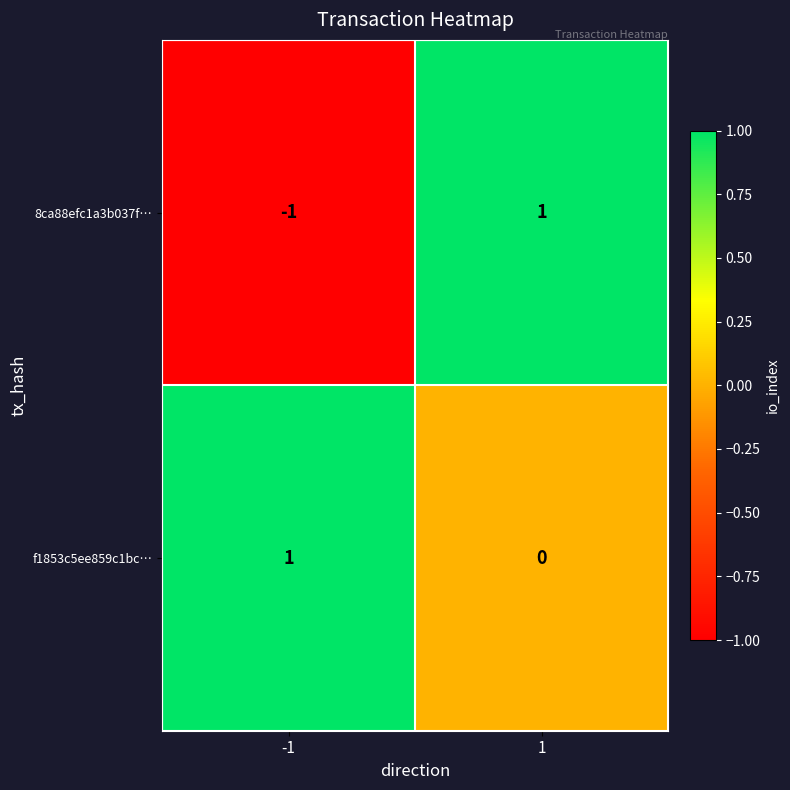

Which series has the largest total across all categories?

f1853c5ee859c1bc…